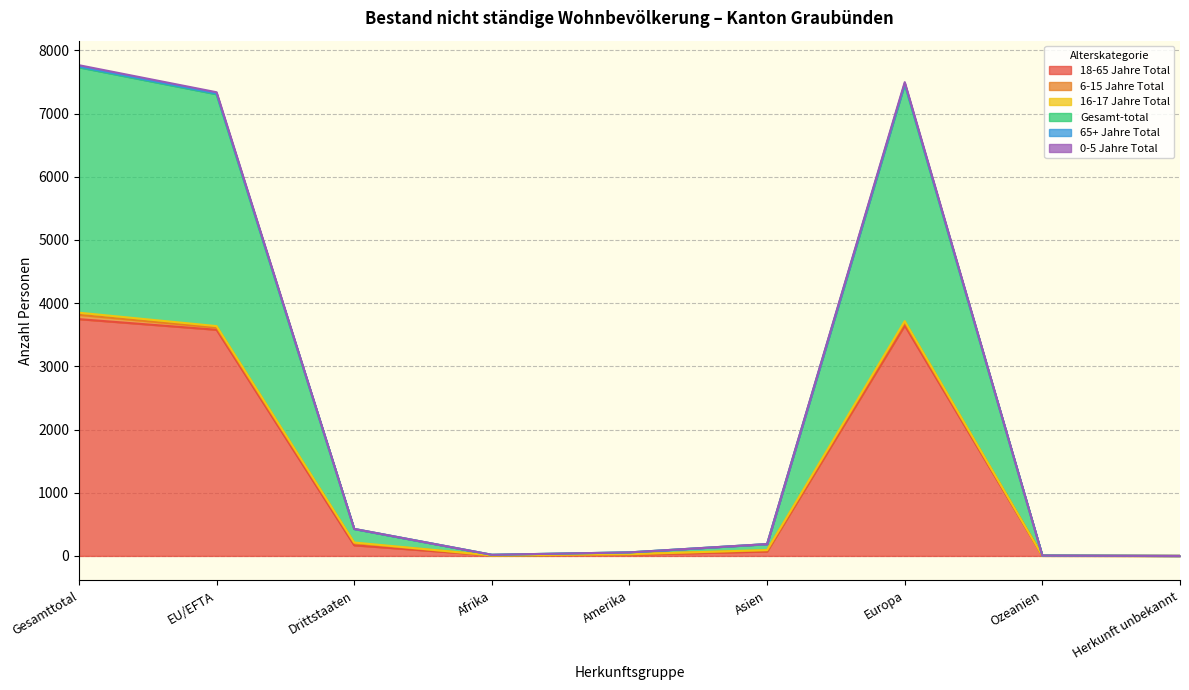

What is the value of the 18-65 Jahre Total point at the 1st from the left?

3747